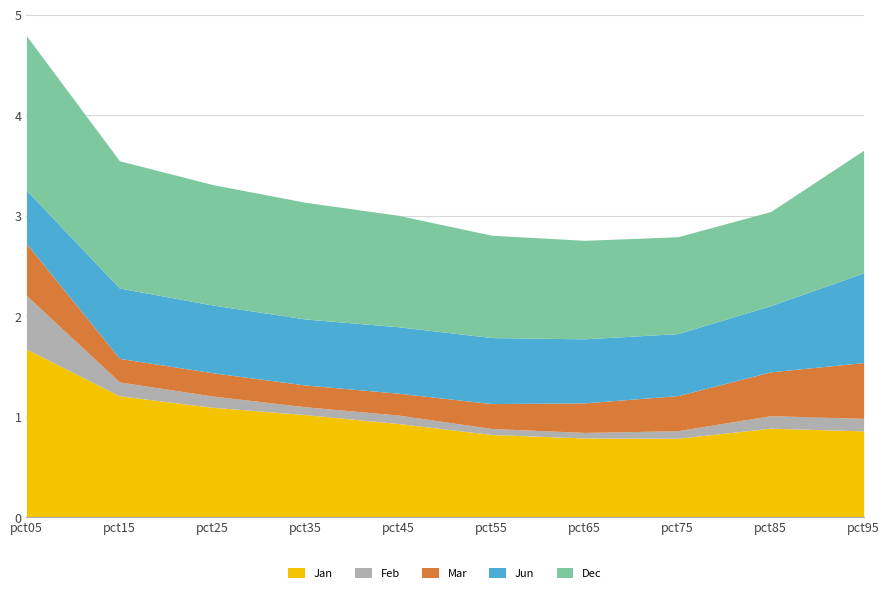

At how many categories does at least one series exceed 1?

7